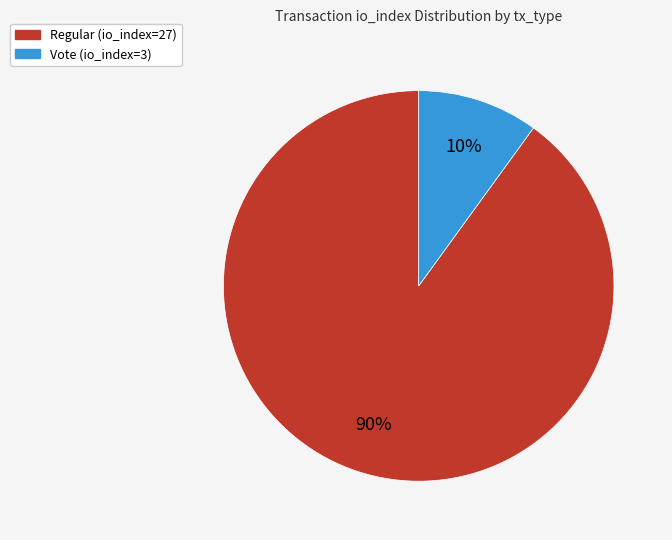

Between Regular (io_index=27) and Vote (io_index=3), which is larger?

Regular (io_index=27)